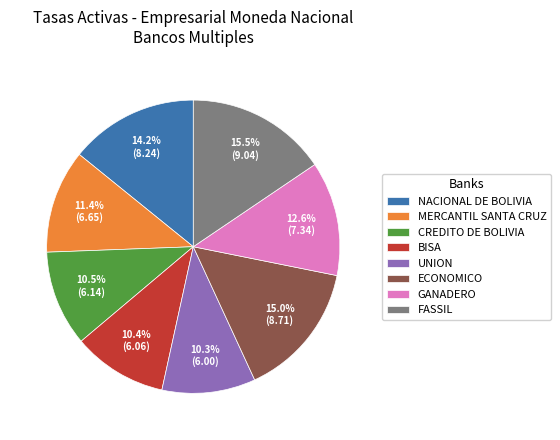

Between UNION and NACIONAL DE BOLIVIA, which is larger?

NACIONAL DE BOLIVIA